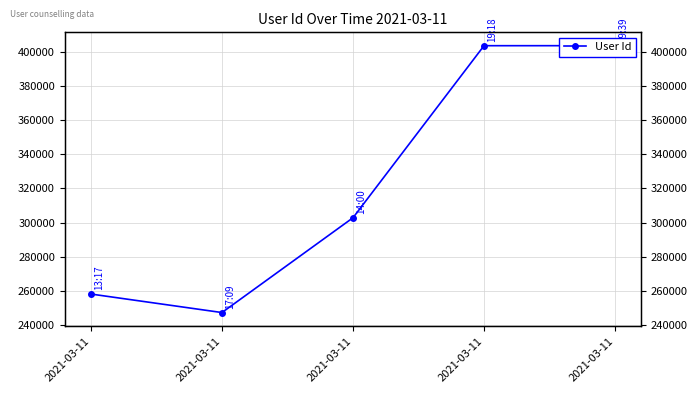

What is the change in value from 2021-03-11 to 2021-03-11?

+12